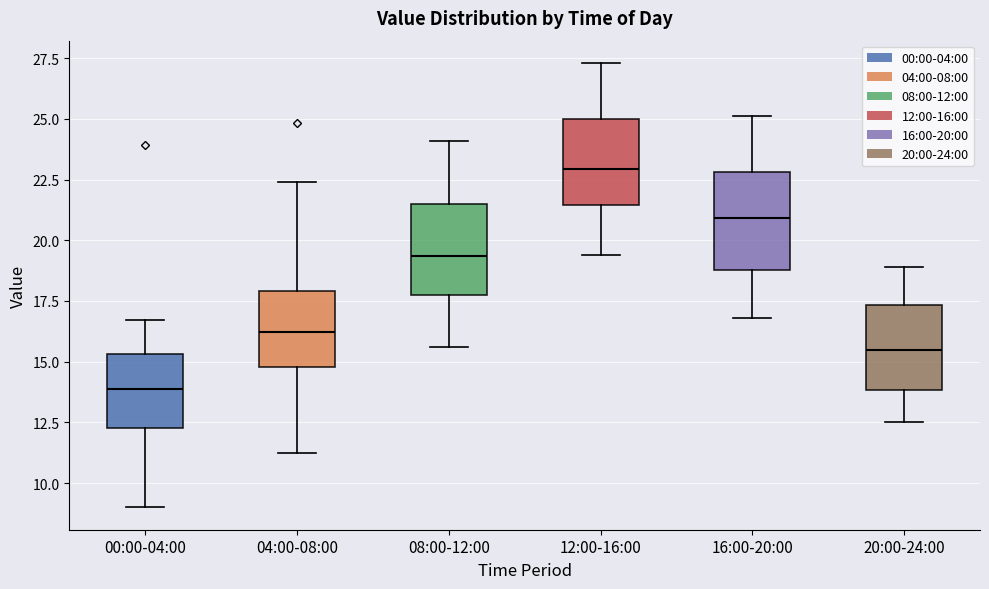

Reading left to right, transcribe this box plot: for each box, give where its median line is, the range the box spans, and where its two whiskers end, as read against the y-axis. The values are not printed on the chart, so give them approximately, as read against the axis.

00:00-04:00: median 14.0, box 12.5 to 15.5, whiskers 9.0 to 16.5
04:00-08:00: median 16.0, box 15.0 to 18.0, whiskers 11.0 to 22.5
08:00-12:00: median 19.5, box 18.0 to 21.5, whiskers 15.5 to 24.0
12:00-16:00: median 23.0, box 21.5 to 25.0, whiskers 19.5 to 27.5
16:00-20:00: median 21.0, box 19.0 to 23.0, whiskers 17.0 to 25.0
20:00-24:00: median 15.5, box 14.0 to 17.5, whiskers 12.5 to 19.0